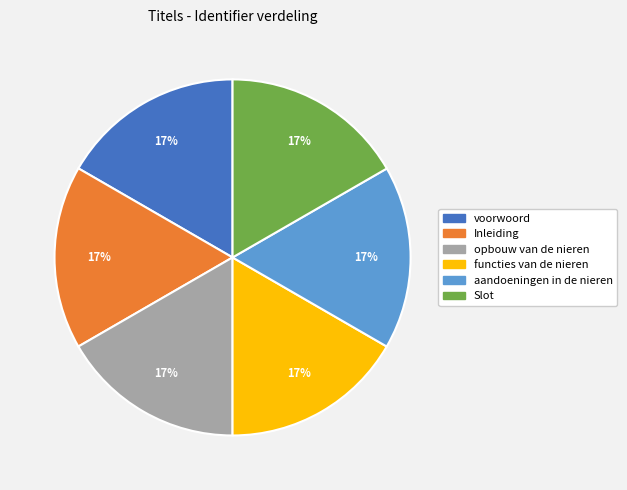

What percentage is the Inleiding slice, to the nearest percent?

17%